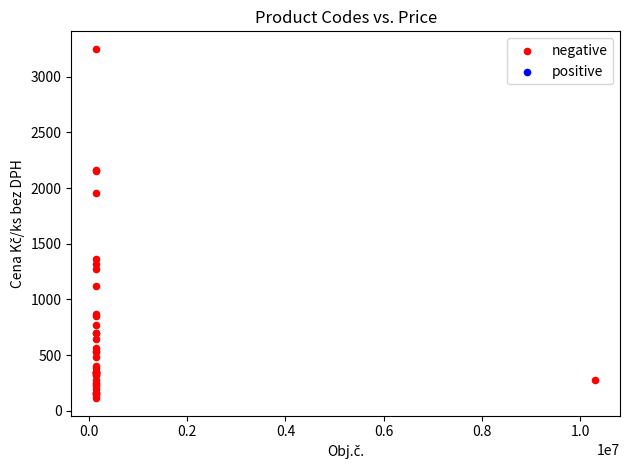

What Y value in the scatter plot is closest to 1681?

1952